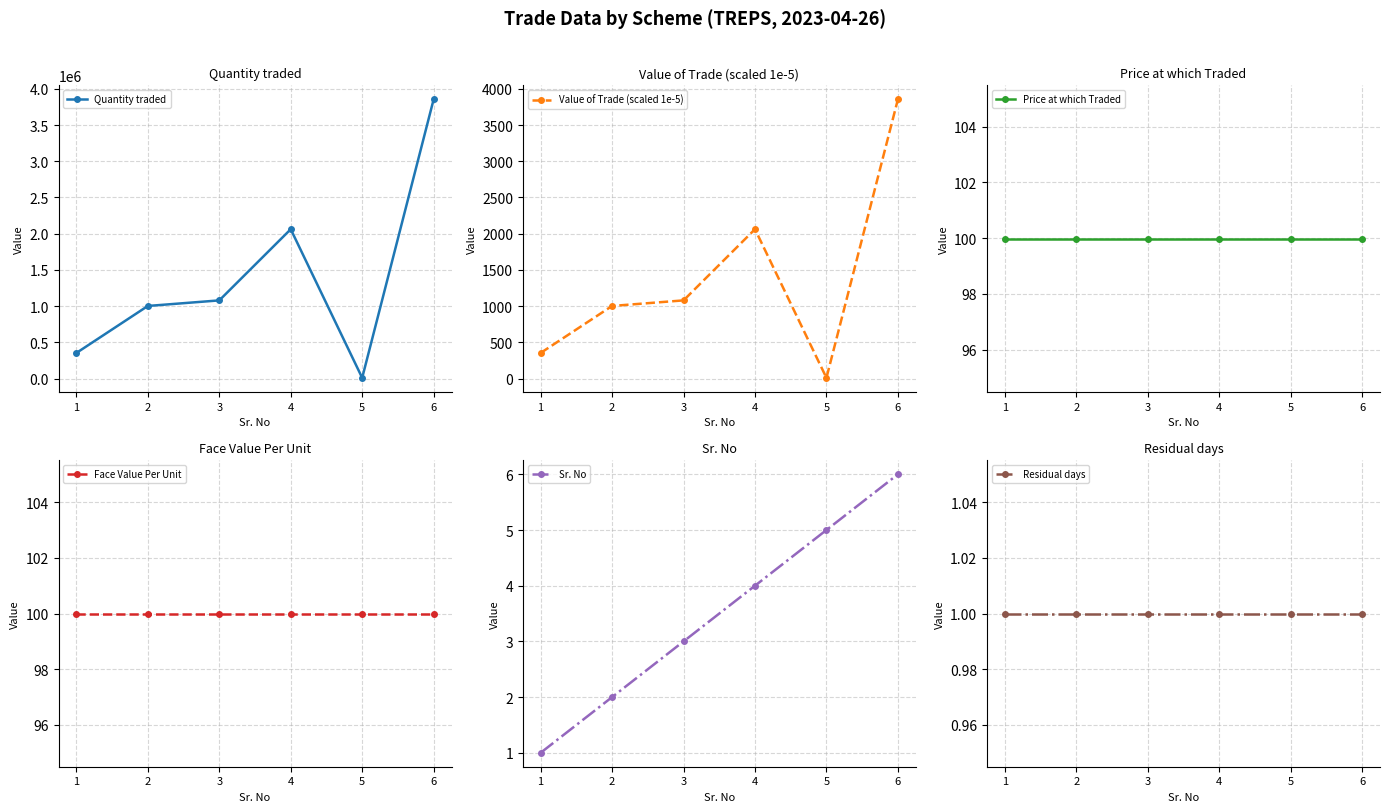

What are all the series names shown in the legend?

Quantity traded, Value of Trade (scaled 1e-5), Price at which Traded, Face Value Per Unit, Sr. No, Residual days